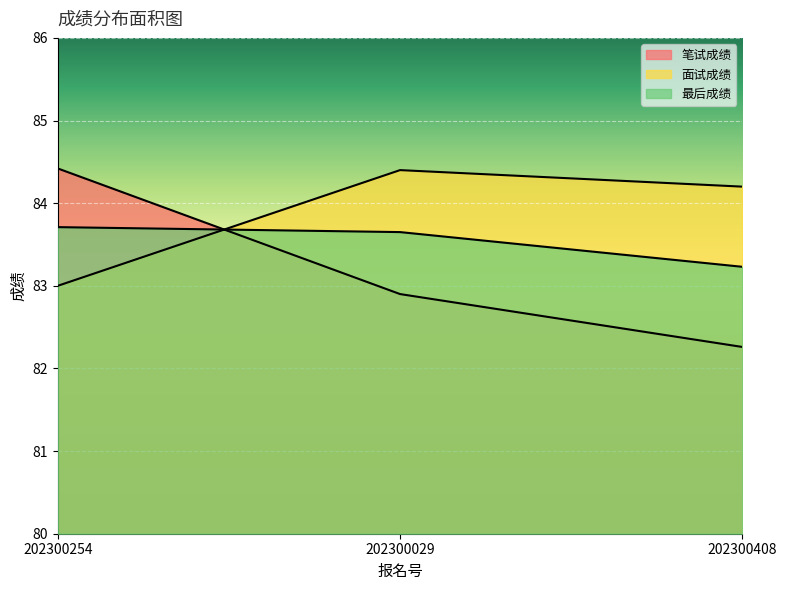

What is the value of the 面试成绩 point at the 3rd from the left?

84.2